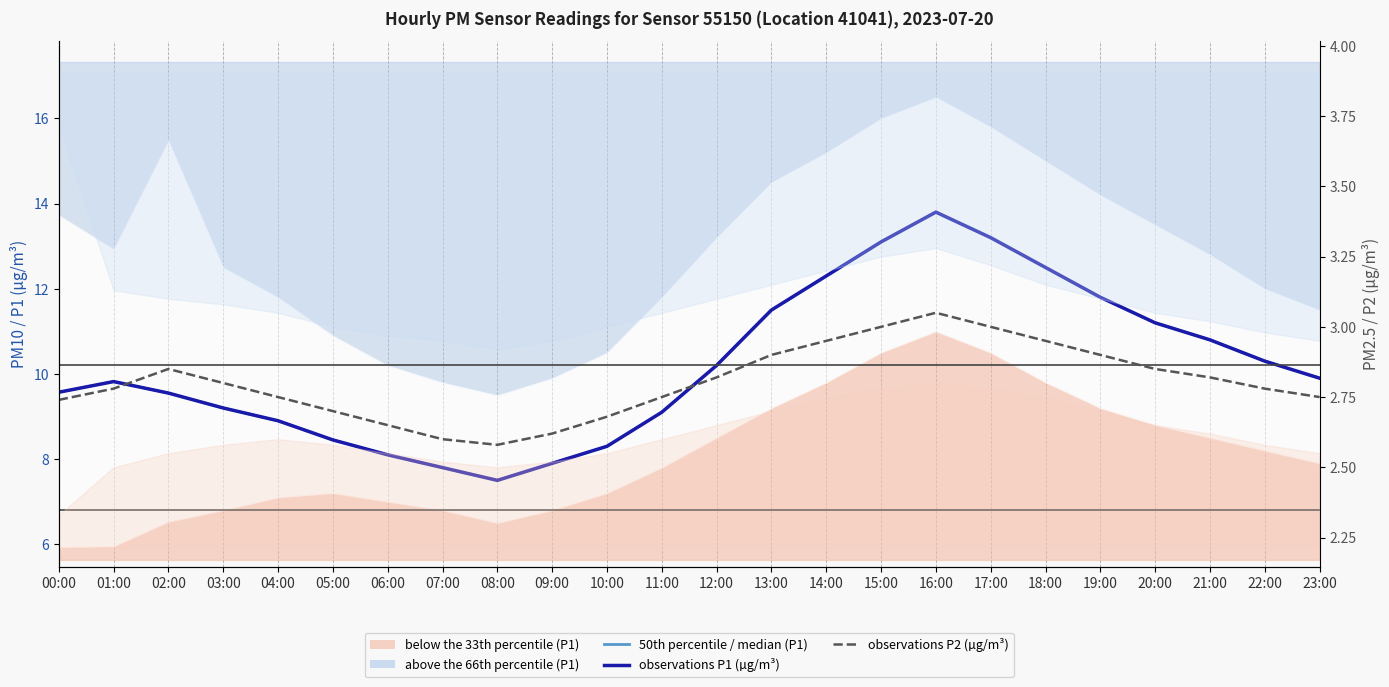

How many values in the 50th percentile / median (P1) series exceed 9?

17